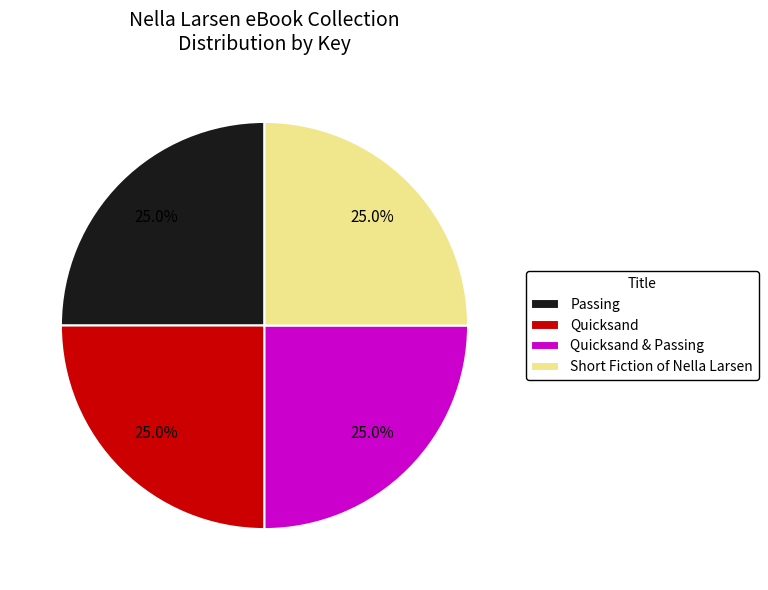

To the nearest percent, what portion does Quicksand & Passing represent?

25%